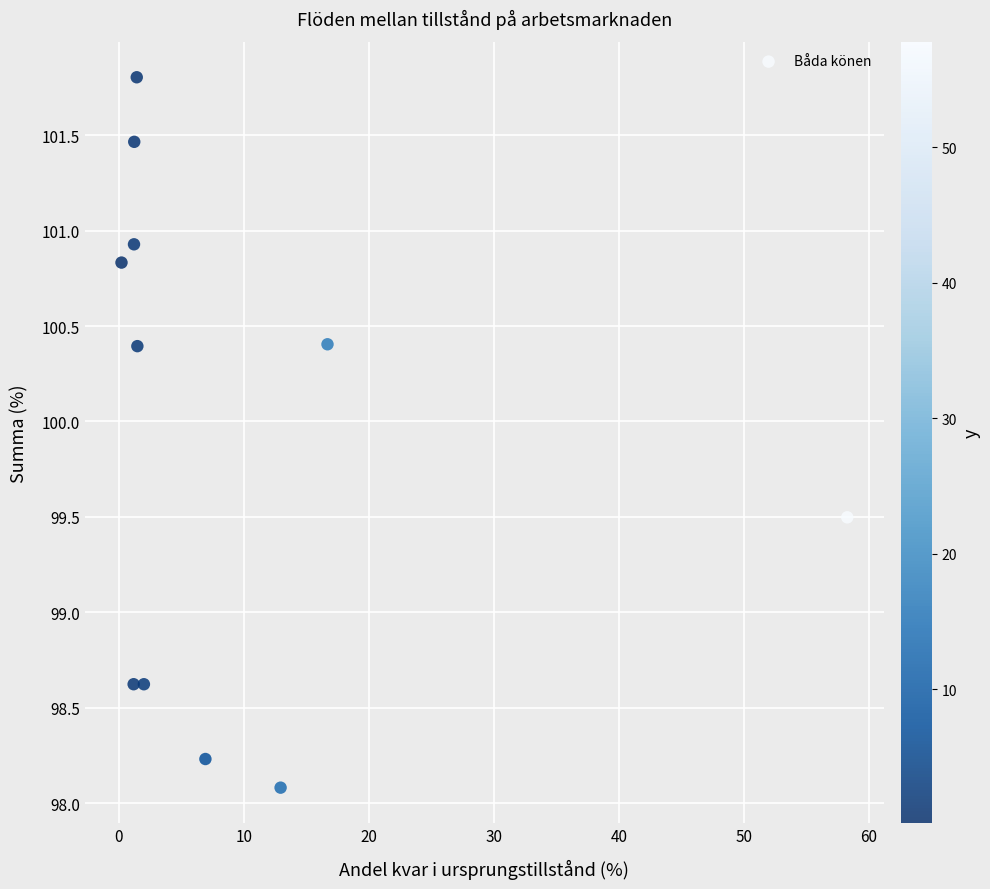

What is the average X value?

9.4